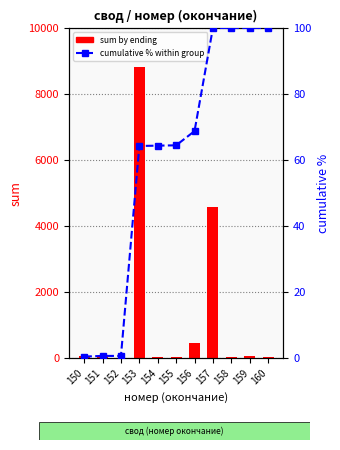

How many categories are shown in the chart?

11